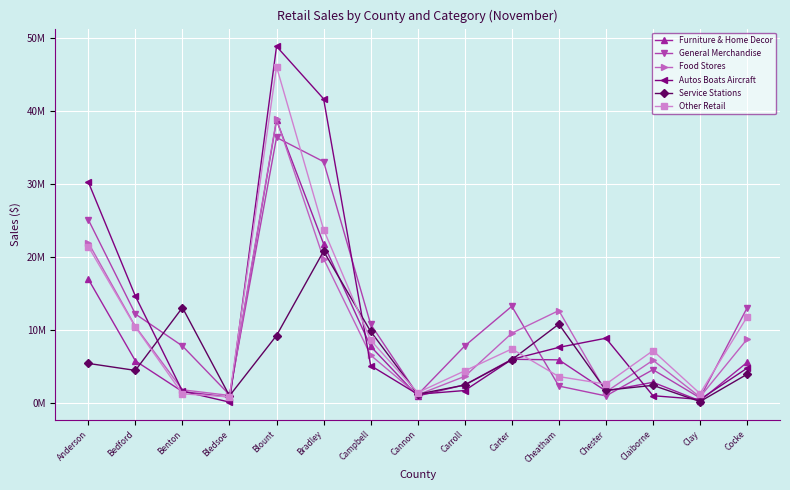

What is the value of the Autos Boats Aircraft point at the 7th from the left?

5154821